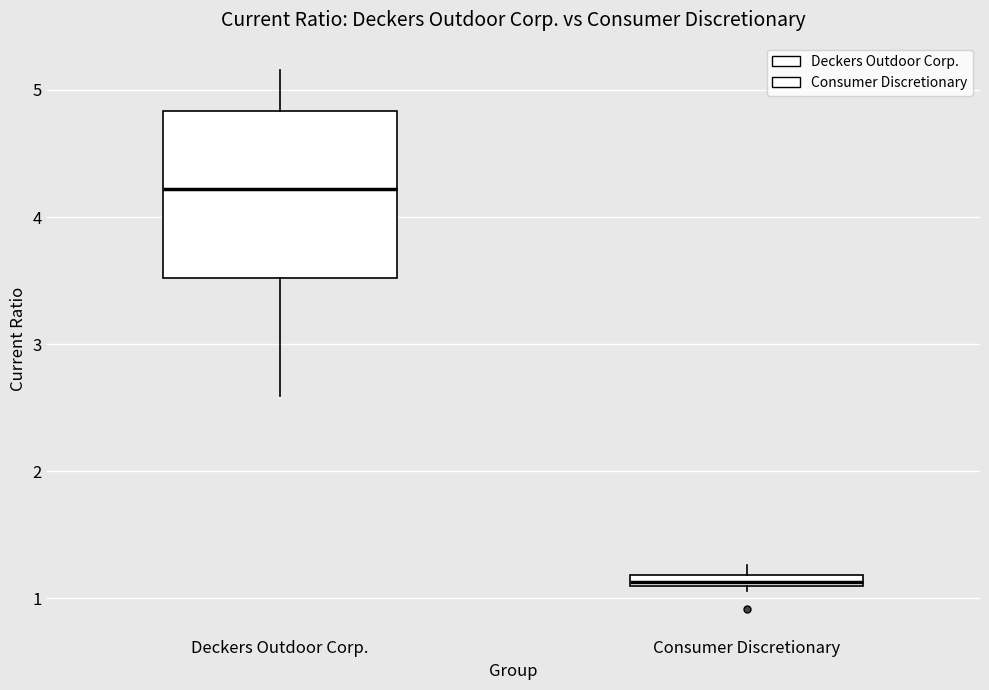

Comparing the boxes themselves (not the whiskers), which one is the tallest?

Deckers Outdoor Corp.